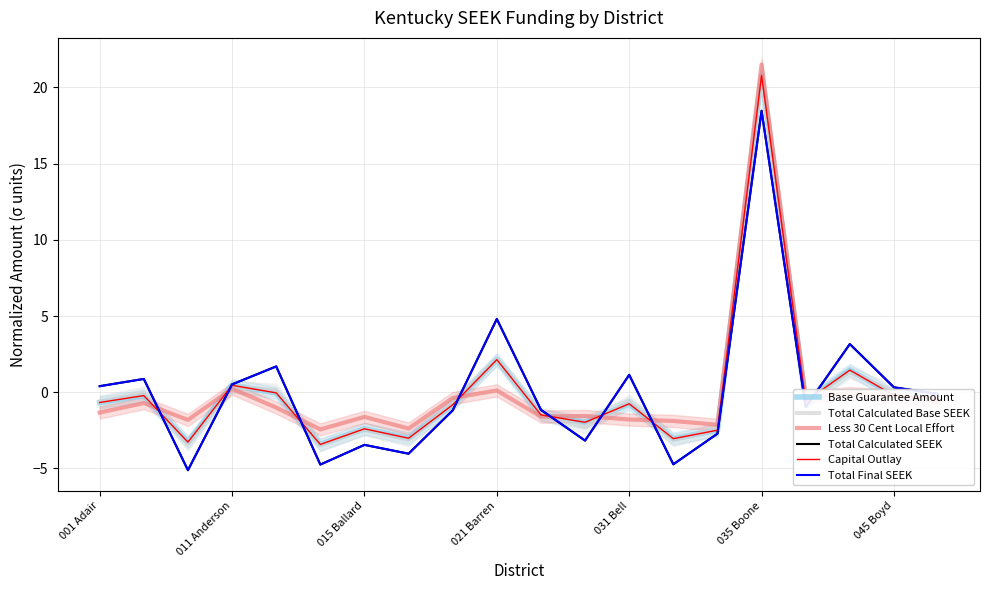

How many values in the Total Calculated SEEK series are below 0?

11